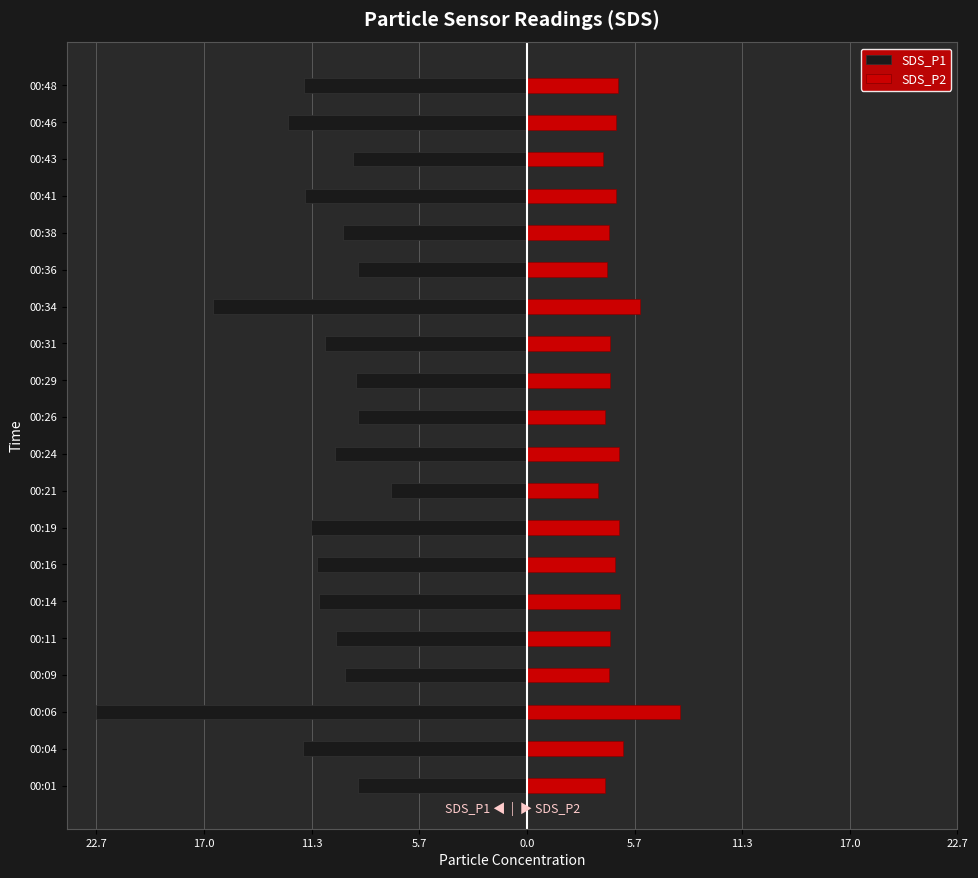

What is the sum of all SDS_P1 values?

-222.4